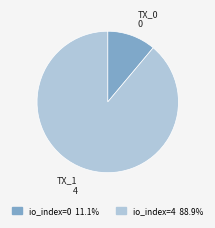

Is there a majority slice in this chart?

Yes